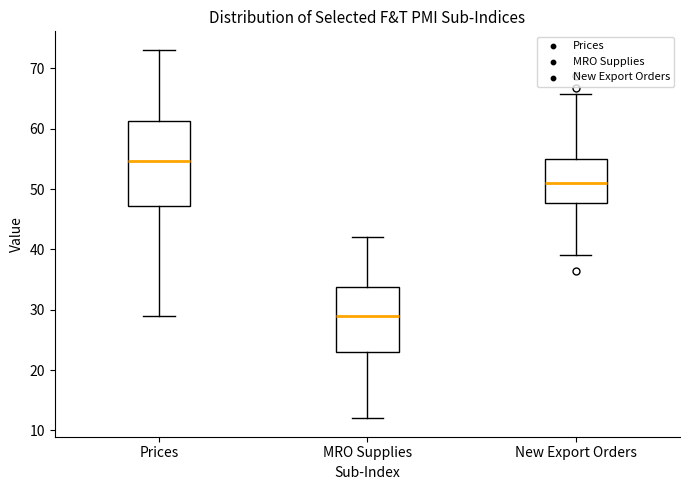

Comparing the boxes themselves (not the whiskers), which one is the tallest?

Prices